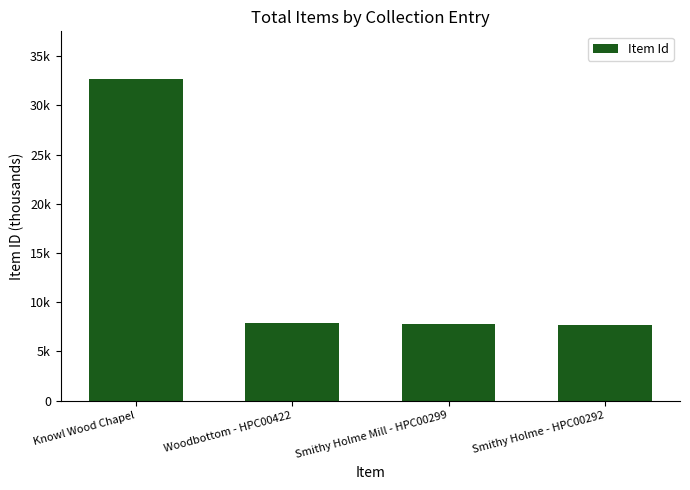

At which category does the chart reach its peak across all series?

Knowl Wood Chapel